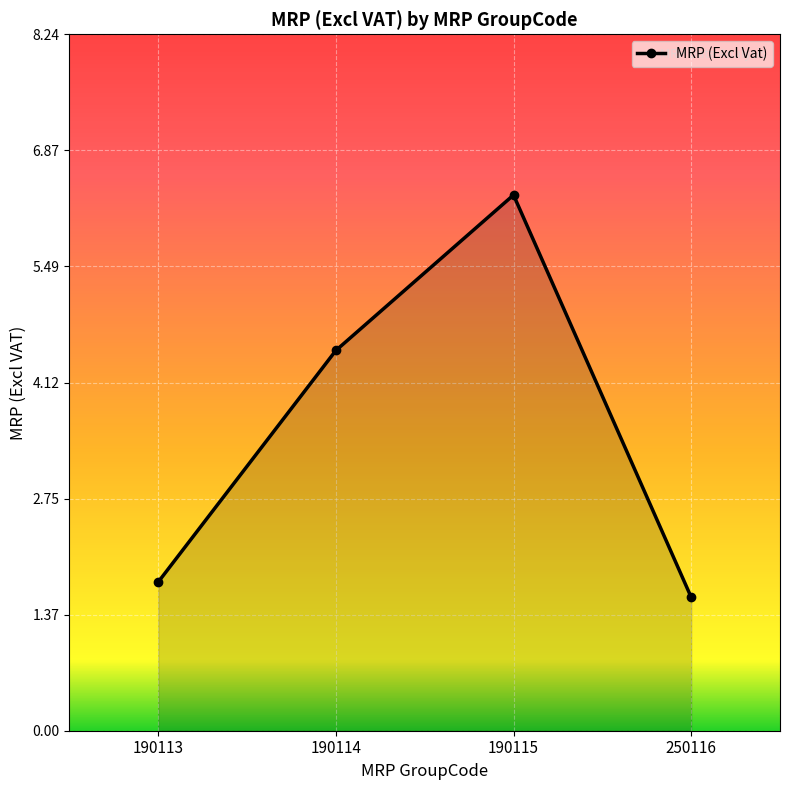

Reading left to right, what are all the values shown in this chart?

190113=1.8	190114=4.5	190115=6.3	250116=1.6